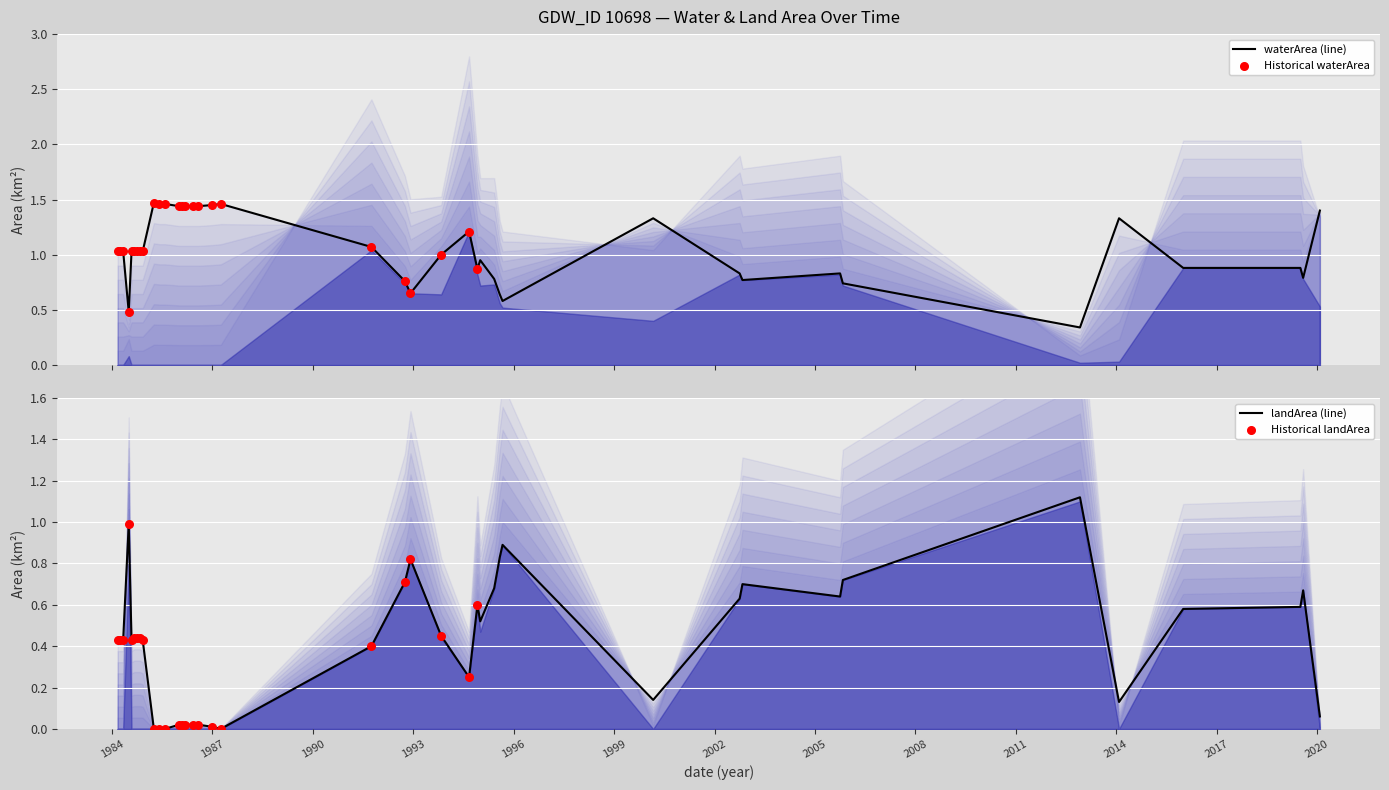

Which series has the largest Y range (max minus min)?

waterArea